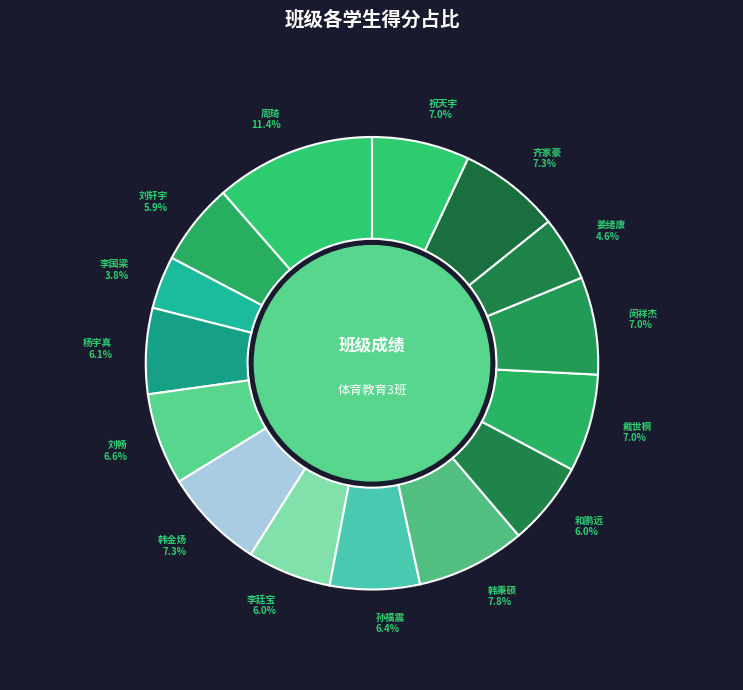

Is there a majority slice in this chart?

No